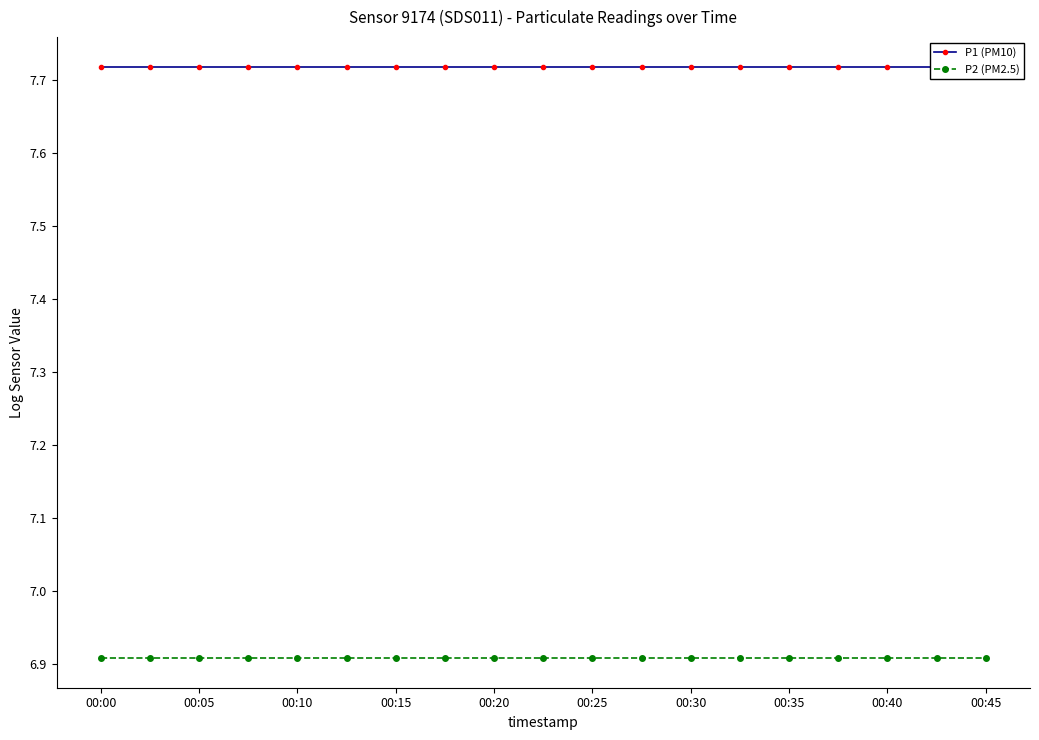

What value does the P2 (PM2.5) series have at 00:05?

6.9